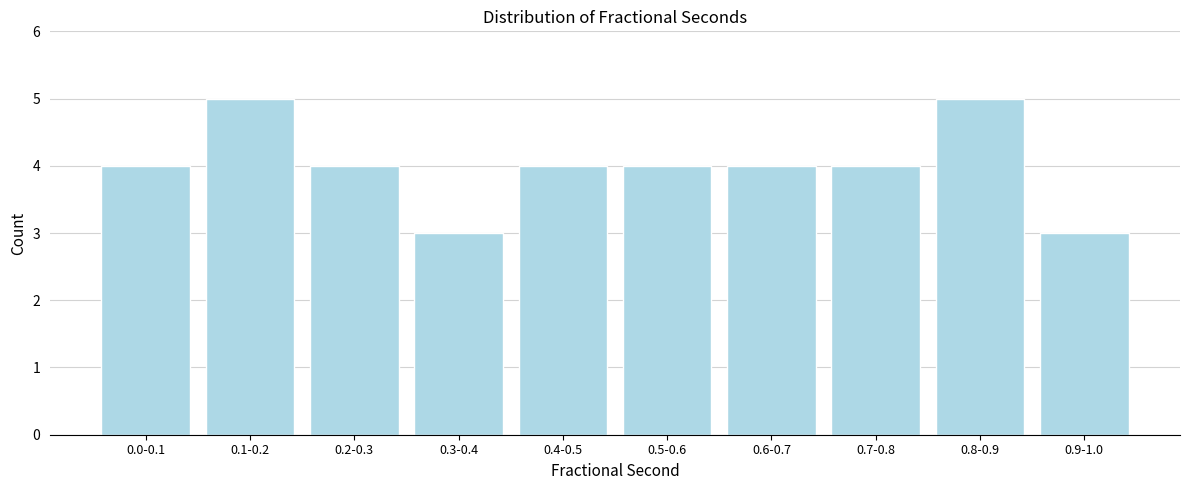

Reading right to left, list all the values displayed in this chart.

0.9-1.0=3	0.8-0.9=5	0.7-0.8=4	0.6-0.7=4	0.5-0.6=4	0.4-0.5=4	0.3-0.4=3	0.2-0.3=4	0.1-0.2=5	0.0-0.1=4